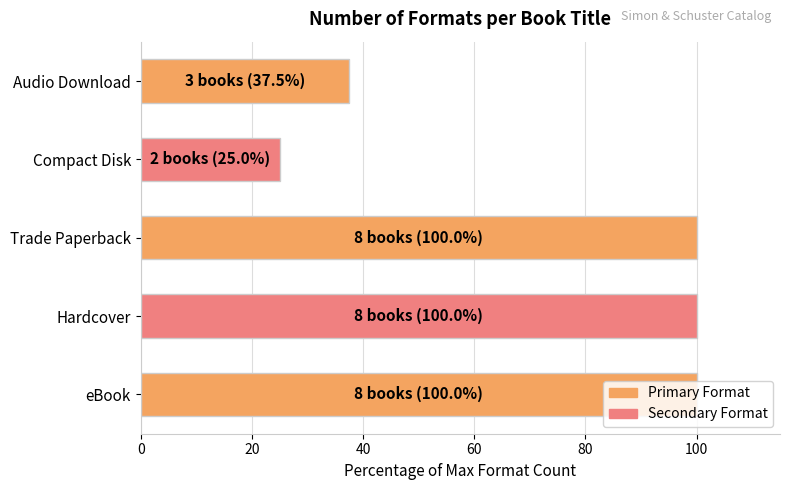

What is the average value?

72.5